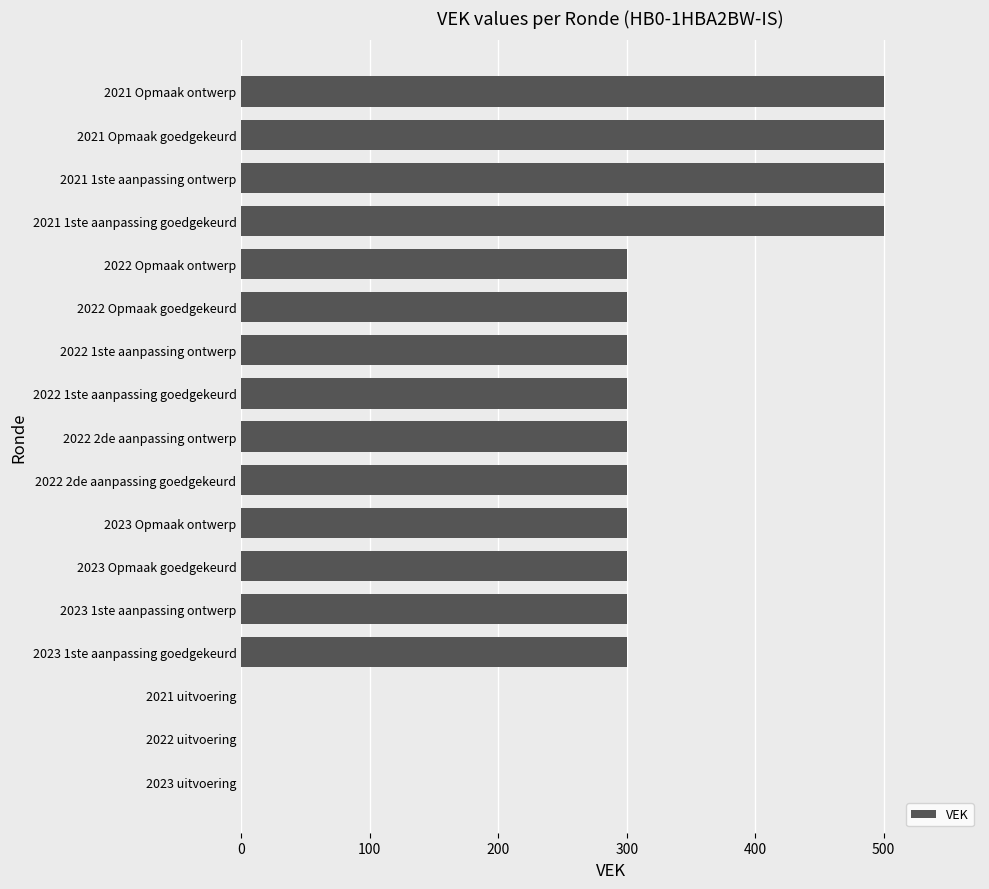

True or false: the data shows 150 at 2022 Opmaak ontwerp.

False